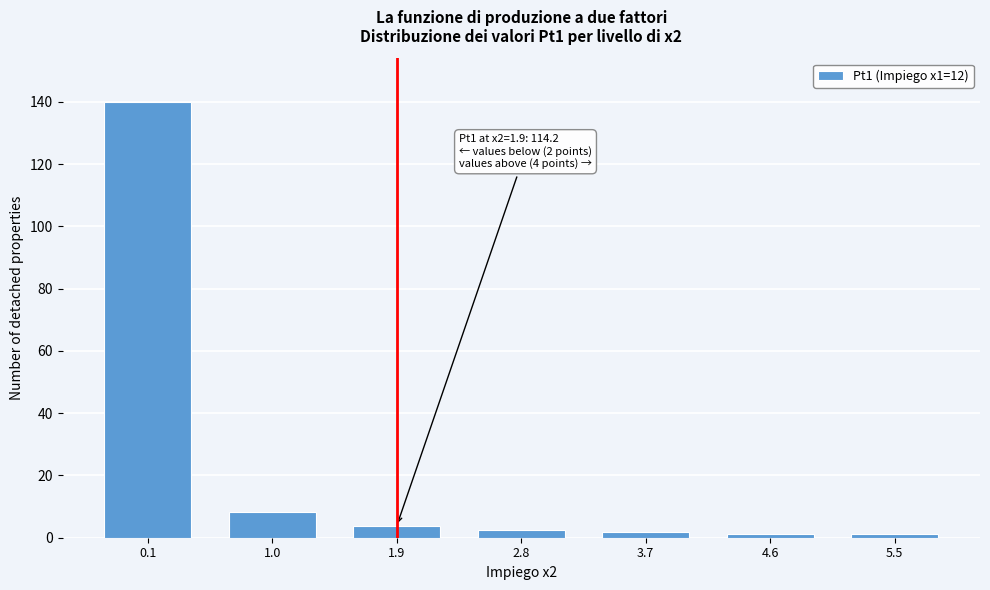

What is the average value?

22.7